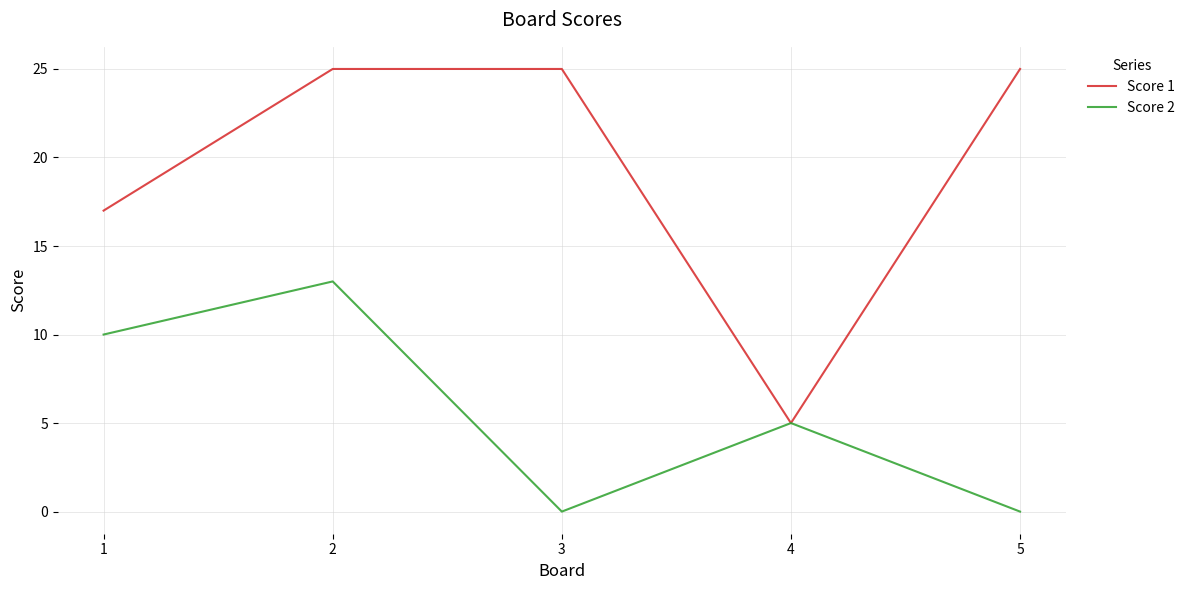

Which series has the largest range (max minus min)?

Score 1